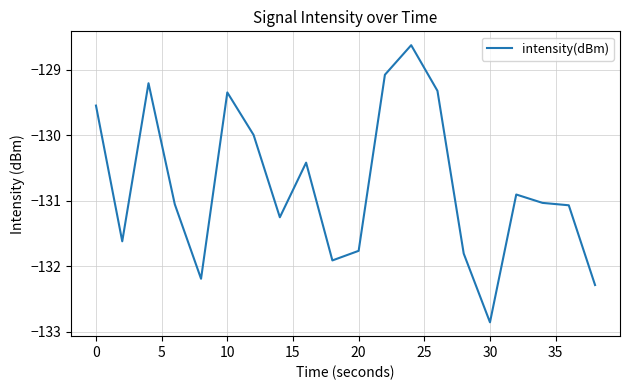

What is the smallest value displayed?

-132.9